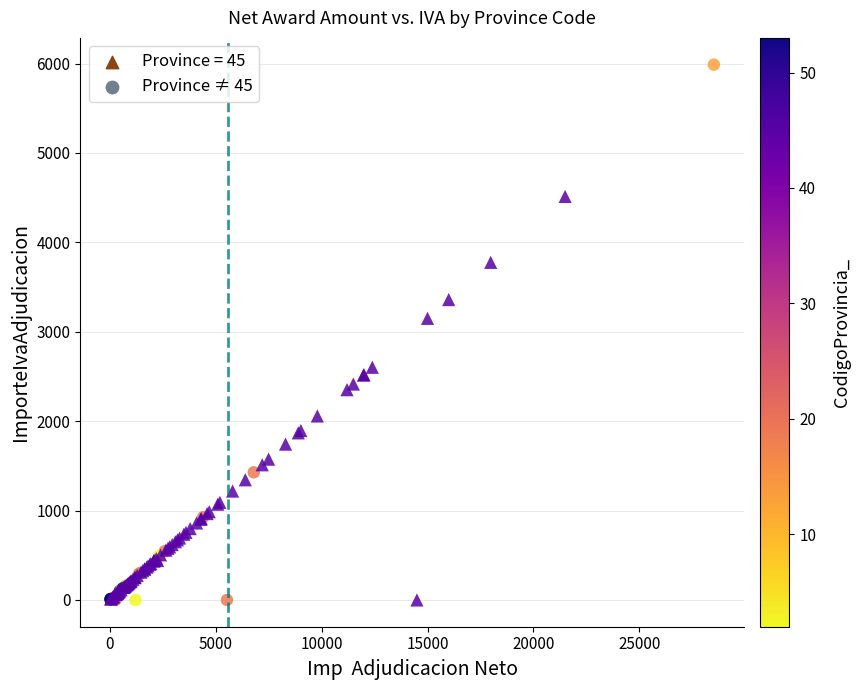

Which series reaches the maximum Y coordinate?

Province ≠ 45